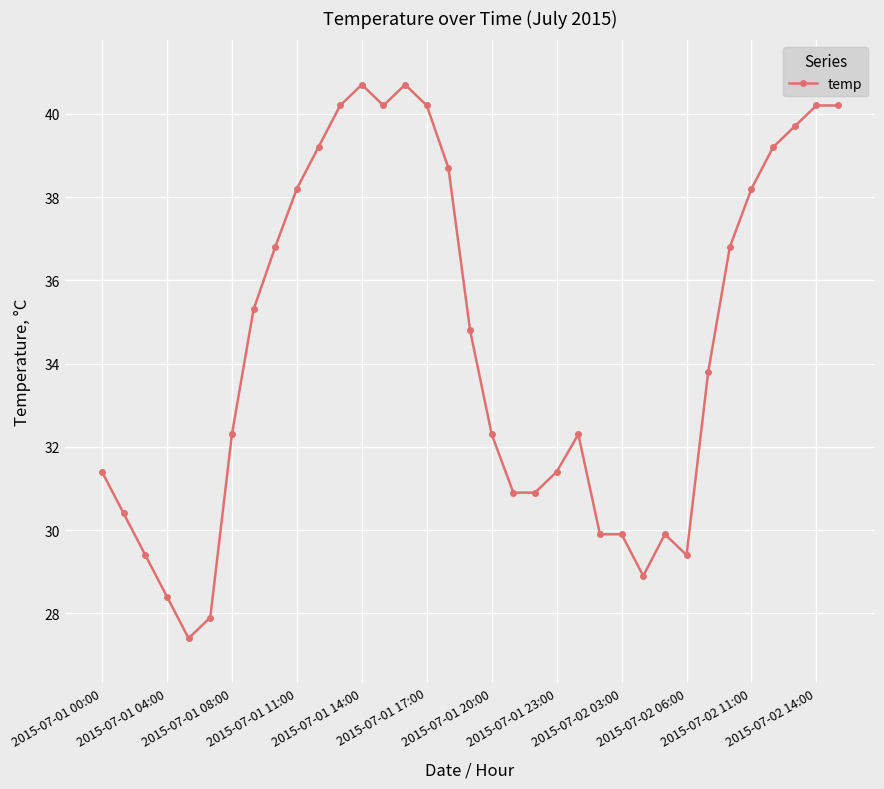

What is the maximum value shown in the chart?

40.7